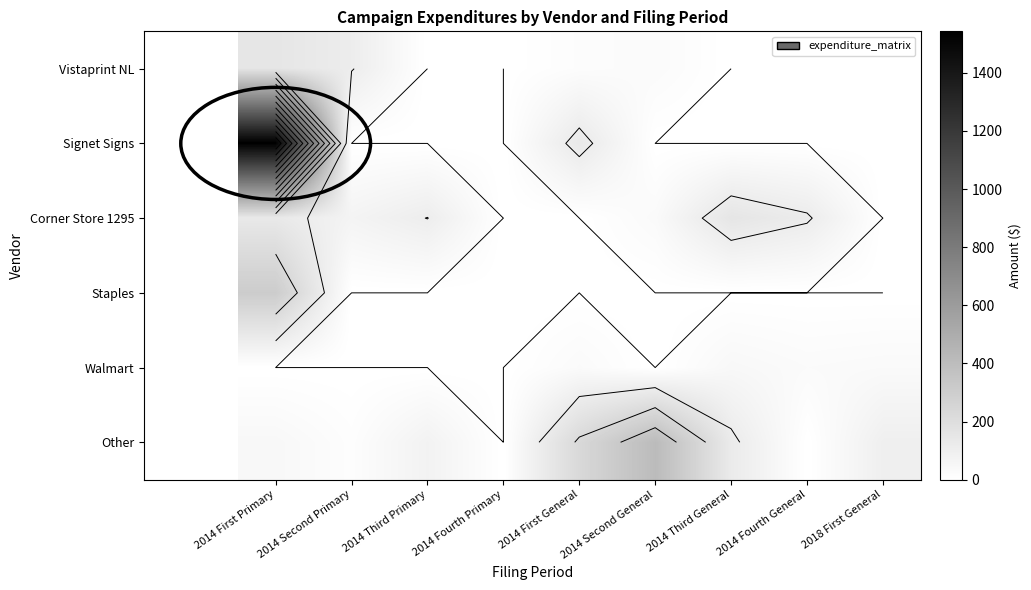

Is the value of Signet Signs at 2014 First General greater than the value of Walmart at 2014 Second Primary?

Yes